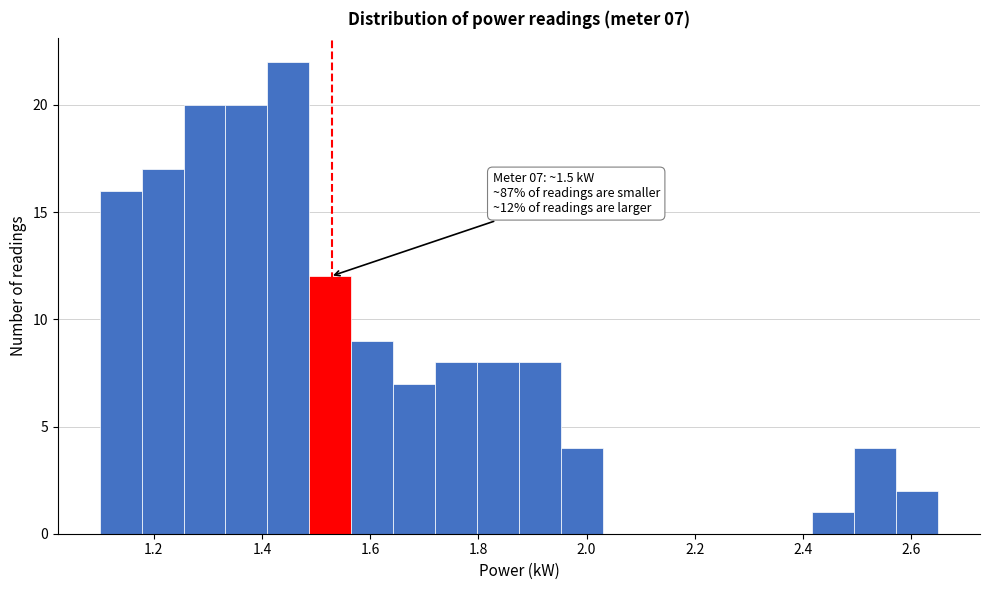

Read against the x-axis, roughly where is the centre of the tallest bar?

1.44